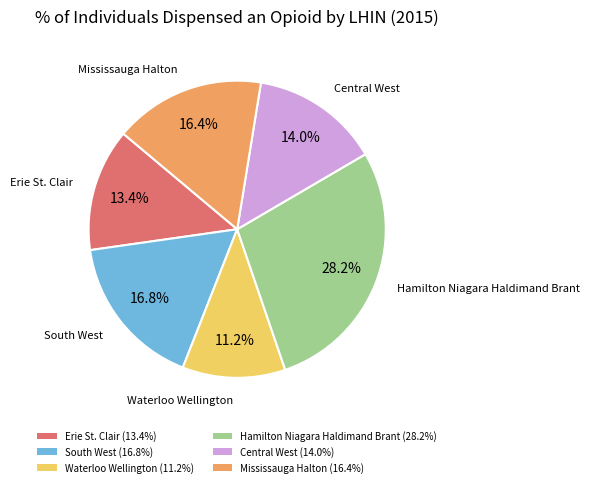

Is there a majority slice in this chart?

No